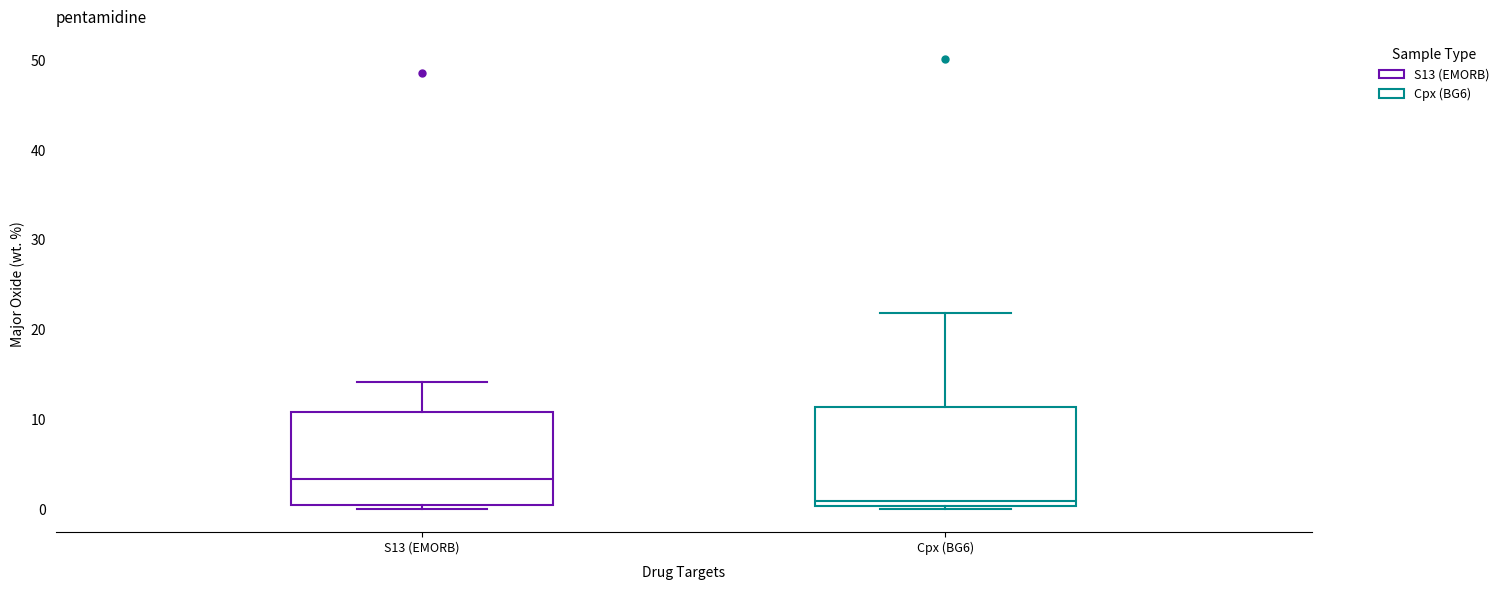

Reading left to right, transcribe this box plot: for each box, give where its median line is, the range the box spans, and where its two whiskers end, as read against the y-axis. The values are not printed on the chart, so give them approximately, as read against the axis.

S13 (EMORB): median 3, box 0 to 11, whiskers 0 (just below the box's lower edge) to 14
Cpx (BG6): median 1, box 0 to 11, whiskers 0 (just below the box's lower edge) to 22